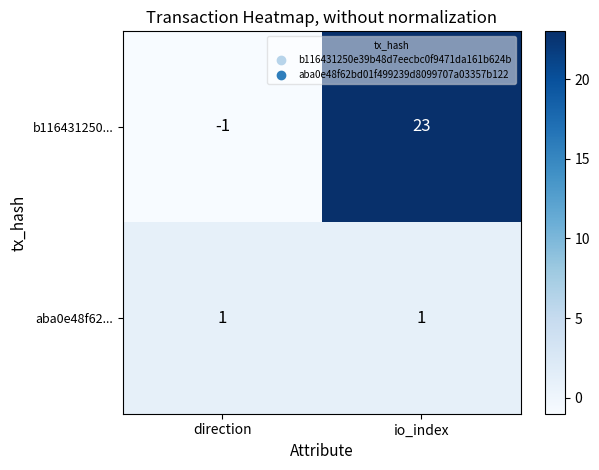

At which category is the sum across all series the highest?

io_index